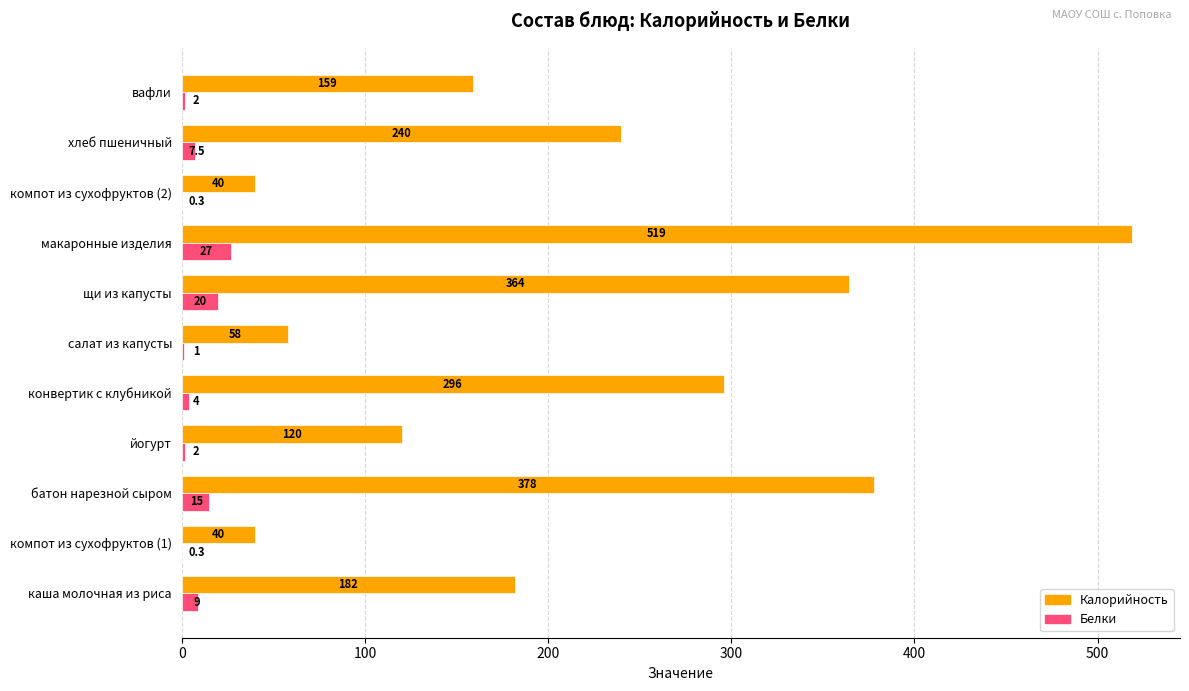

What is the total value across all series at батон нарезной сыром?

393.0